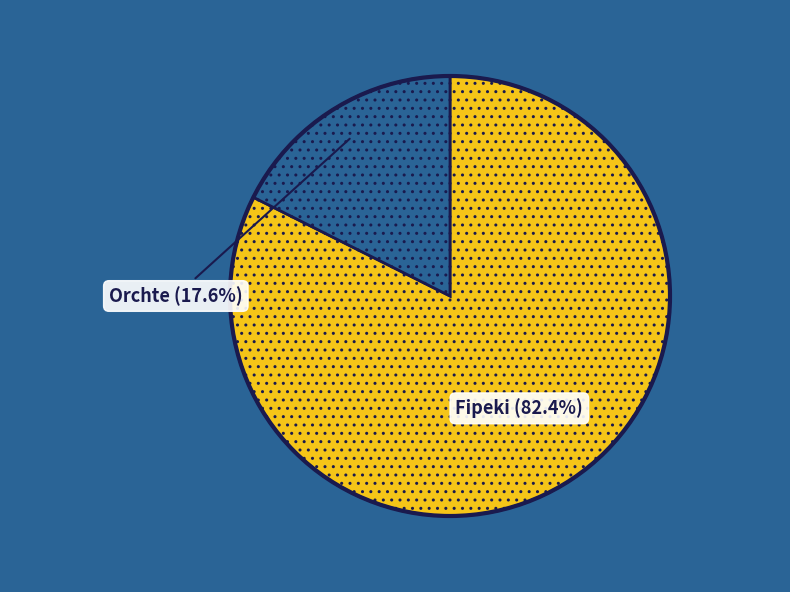

What is the smallest slice in the pie chart?

Orchte